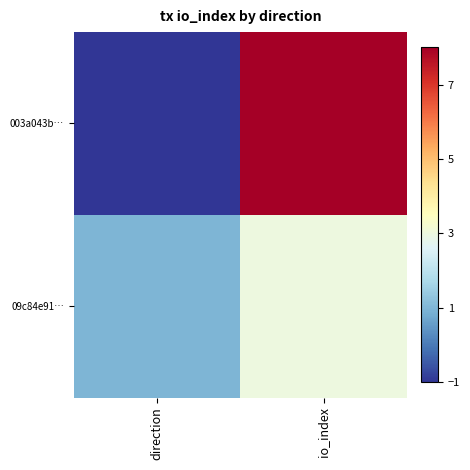

Reading left to right, extract all data points from this chart.

003a043b…: direction=-1	io_index=8
09c84e91…: direction=1	io_index=3